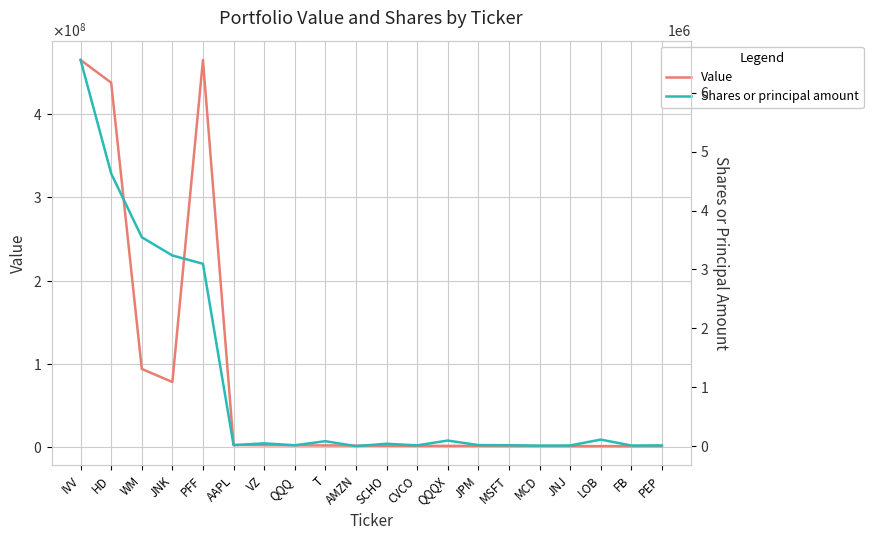

Rank the categories by Value value from lowest to highest.

PEP, FB, LOB, JNJ, MCD, MSFT, JPM, QQQX, CVCO, SCHO, AMZN, T, QQQ, VZ, AAPL, JNK, WM, HD, IVV, PFF